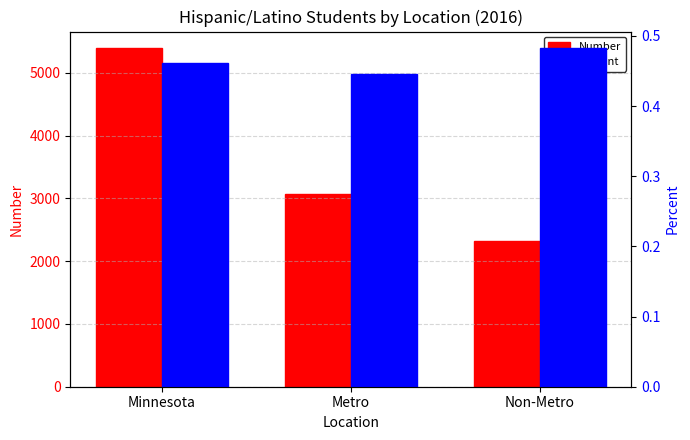

The Number series shows 2325.0 at Non-Metro. True or false?

True